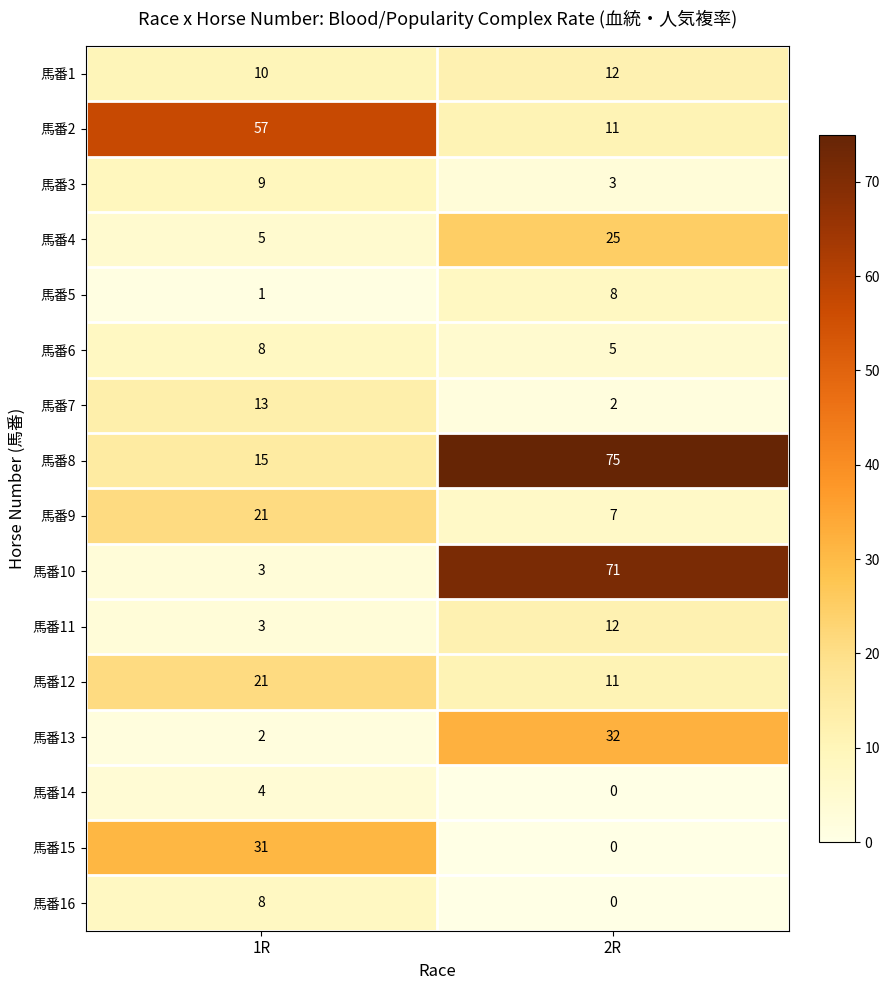

Between 1R and 2R, which series saw the biggest shift?

馬番10